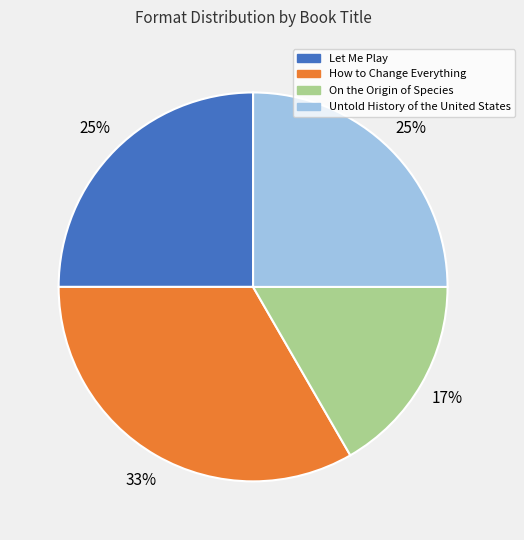

Is it true that How to Change Everything is 33% of the pie?

True